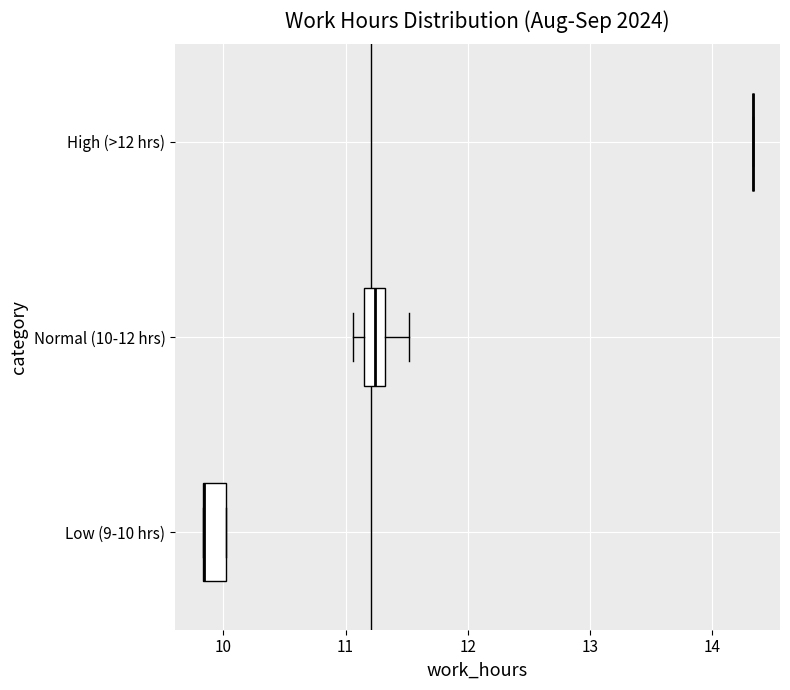

Reading bottom to top, transcribe this box plot: for each box, give where its median line is, the range the box spans, and where its two whiskers end, as read against the x-axis. The values are not printed on the chart, so give them approximately, as read against the axis.

Low (9-10 hrs): median 9.8 (drawn on the box's left edge), box 9.8 to 10.0, whiskers 9.8 to 10.0
Normal (10-12 hrs): median 11.2 (inside the box), box 11.2 to 11.3, whiskers 11.1 to 11.5
High (>12 hrs): box collapsed to a line at 14.3, whiskers 14.3 to 14.3